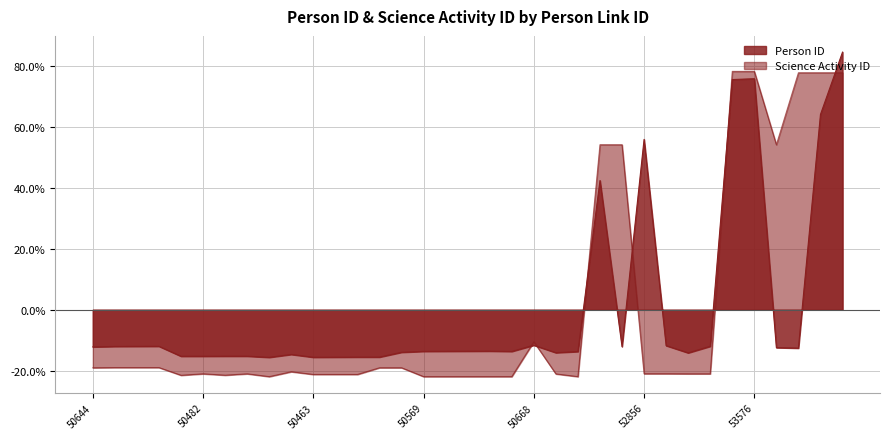

True or false: Person ID and Science Activity ID cross at least once.

True